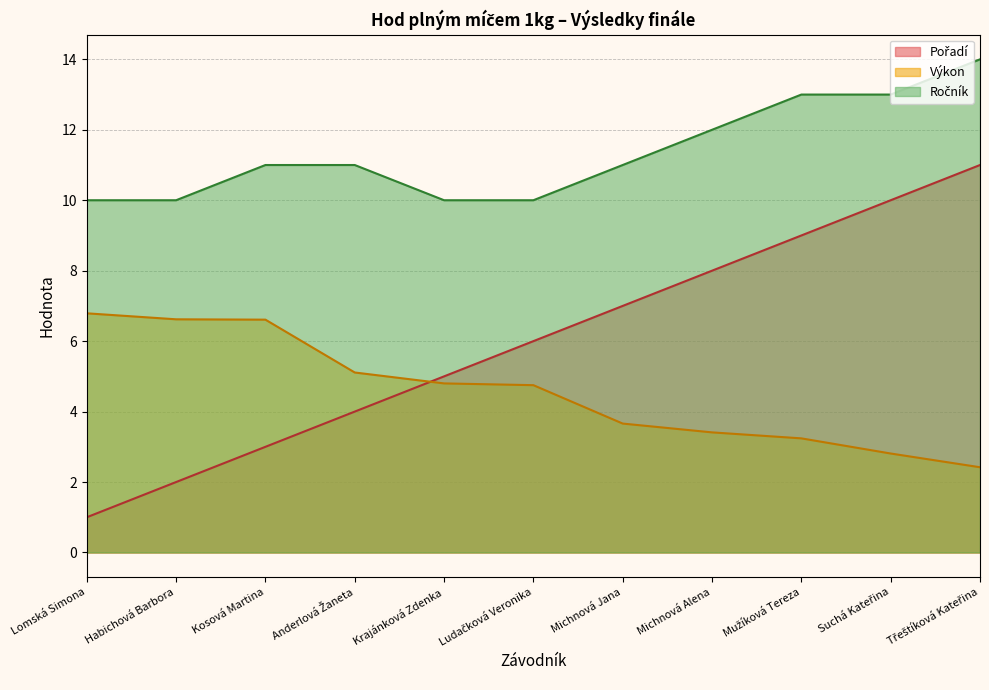

Is the value of Výkon at Habichová Barbora greater than the value of Pořadí at Anderlová Žaneta?

Yes